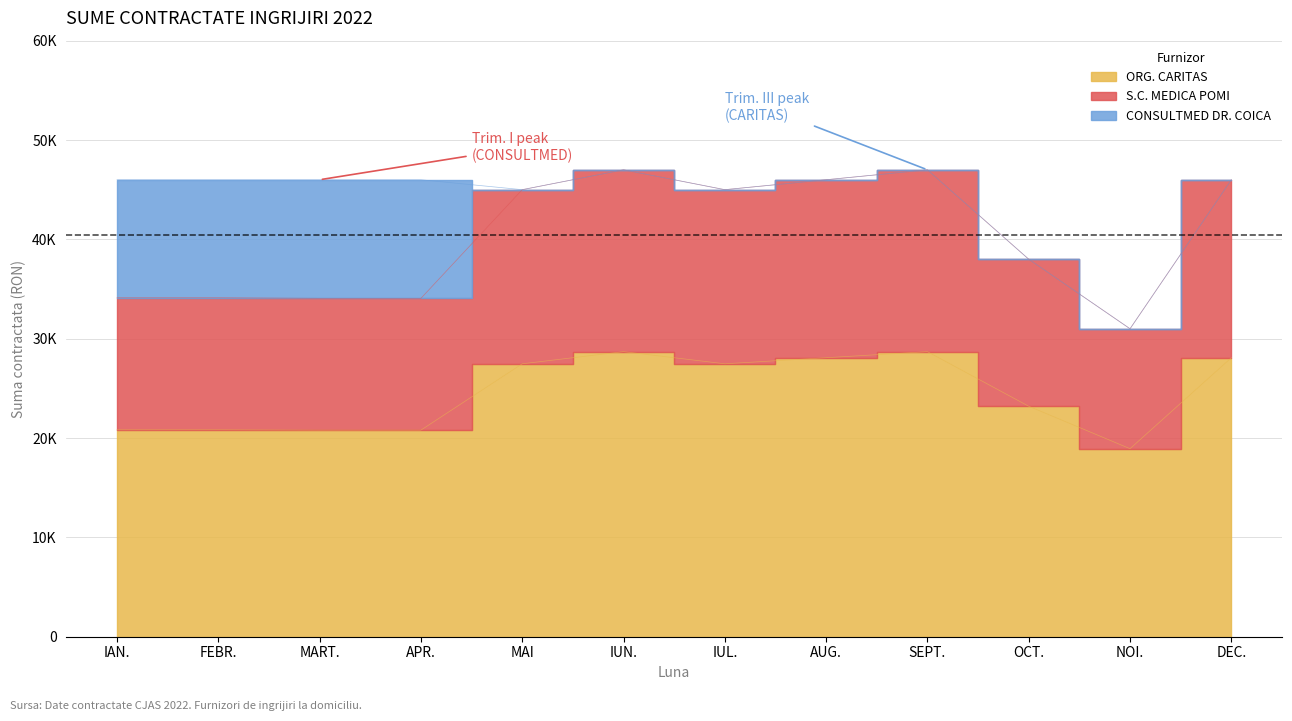

What is the difference between the ORG. CARITAS values at IAN. and AUG.?

7254